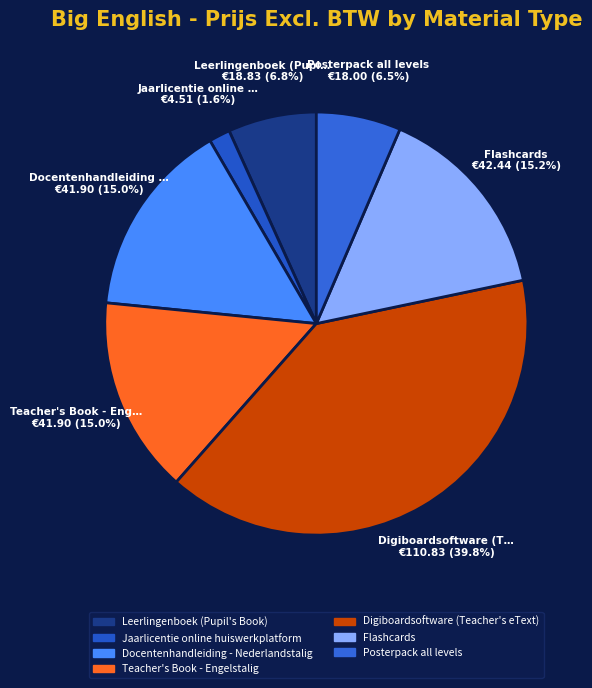

The Jaarlicentie online huiswerkplatform slice represents 11% of the pie. True or false?

False